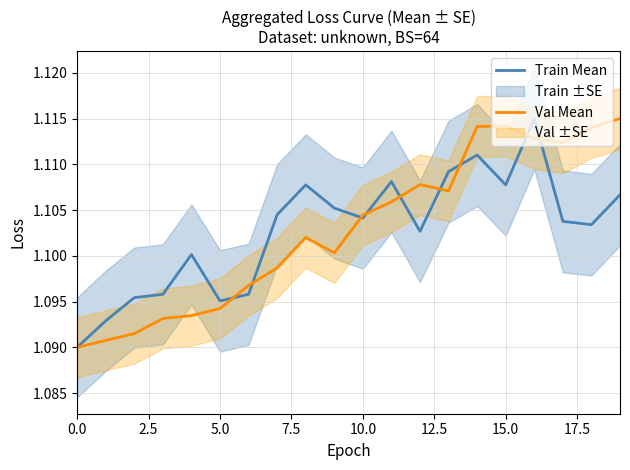

Rank the series by their maximum value, from highest to lowest.

Train Mean, Val Mean